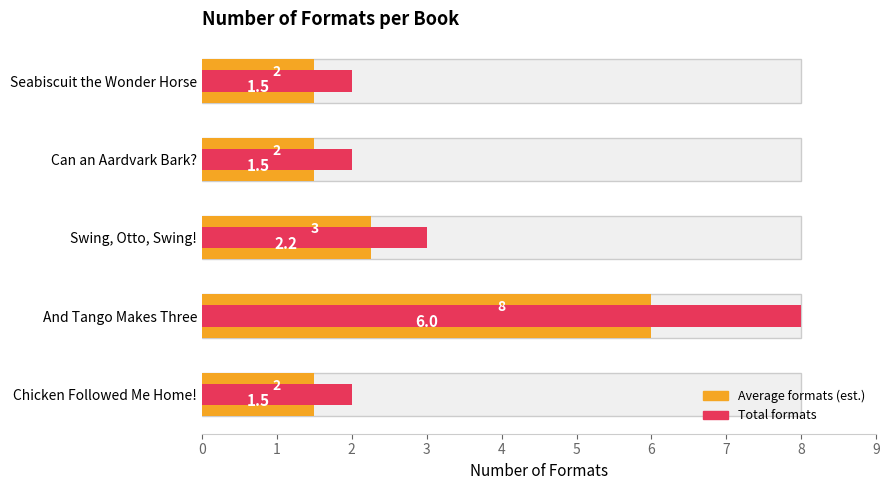

Is it true that Average formats equals 6.0 at And Tango Makes Three?

True